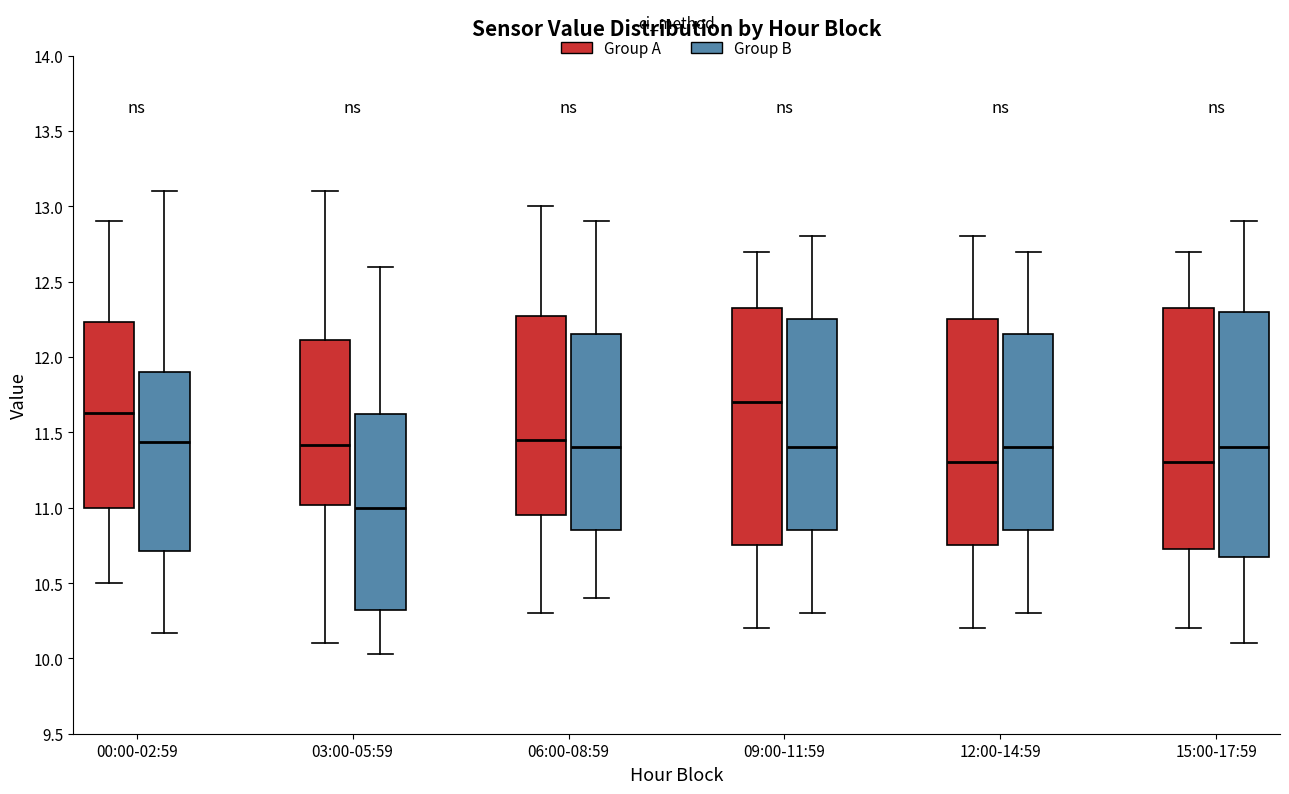

Where is the lower edge of the box for 15:00-17:59 (Group A) on the y-axis? The values are not printed on the chart, so give them approximately, as read against the axis.

10.75